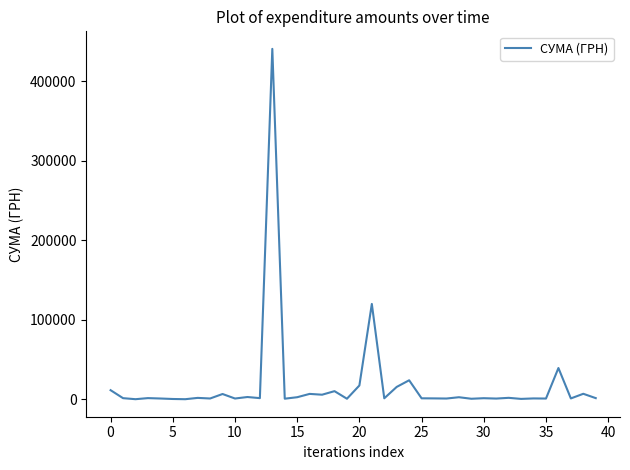

What is the greatest value displayed?

440817.4